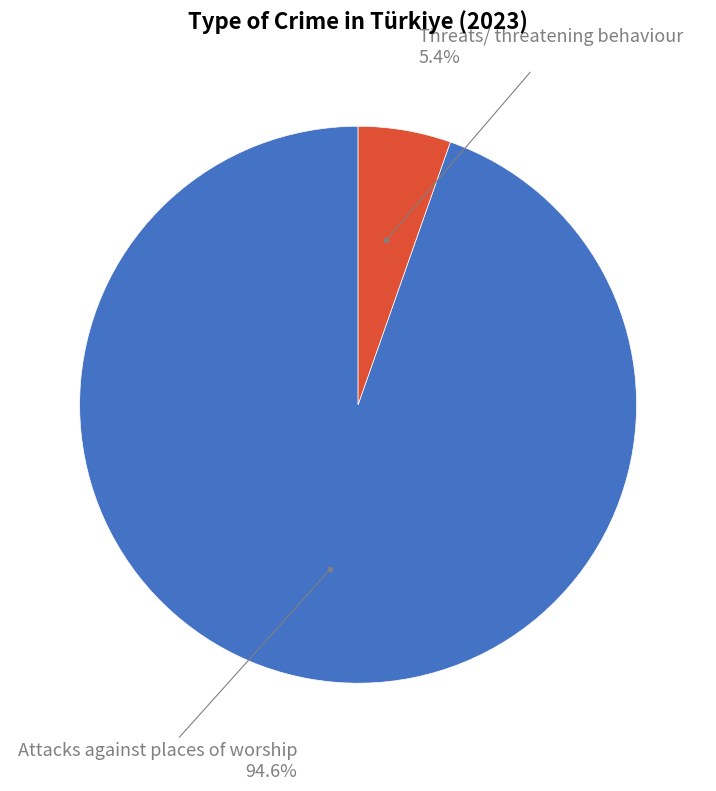

How many slices are in this pie chart?

2